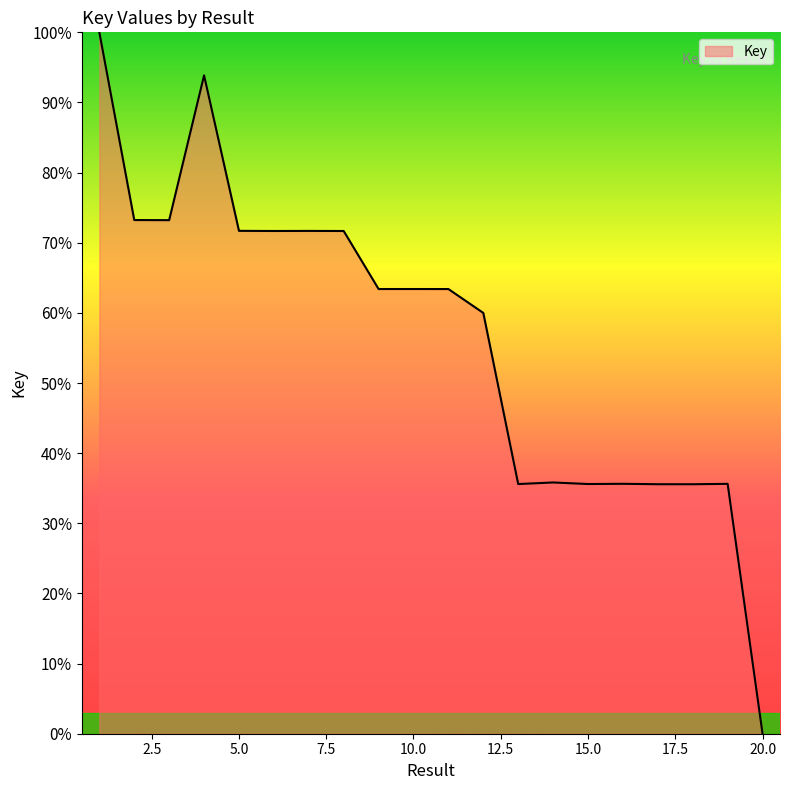

What is the difference between the maximum and minimum values?

100.0